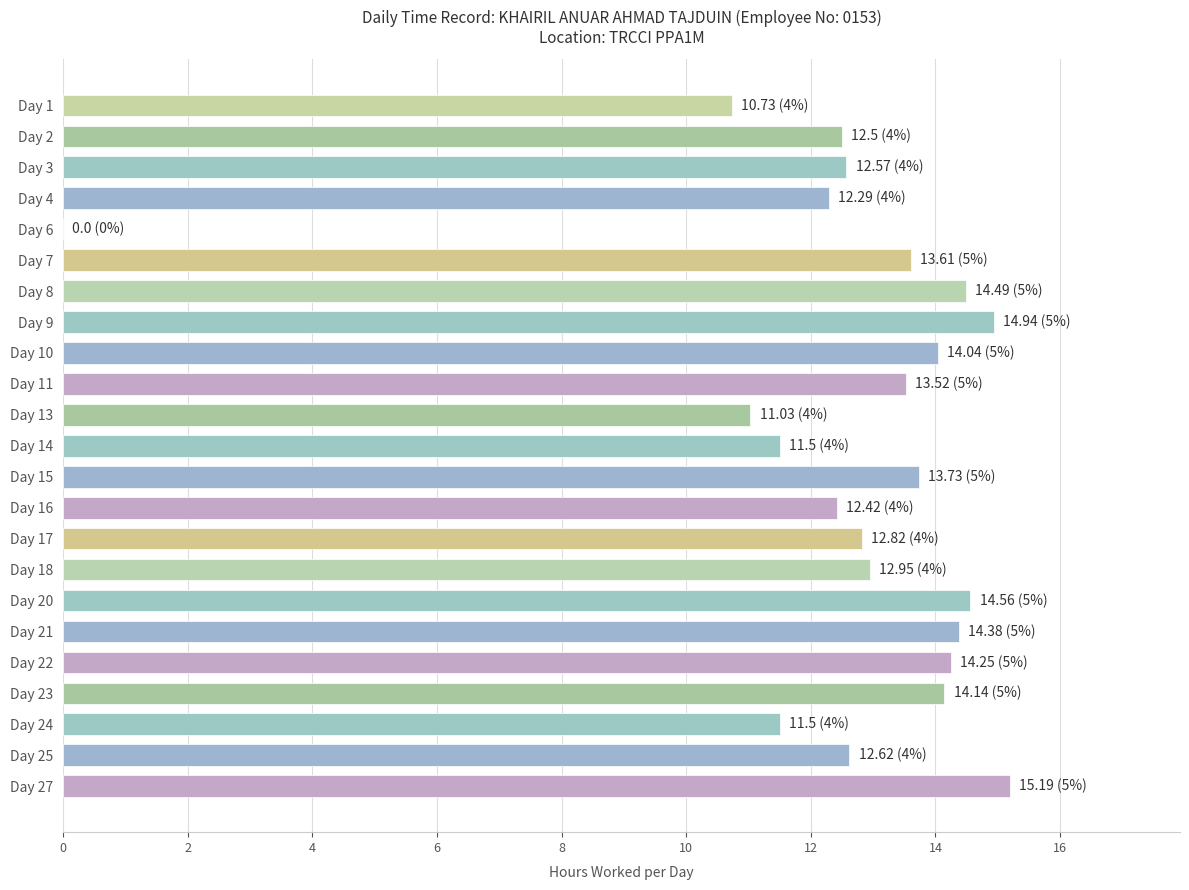

What is the sum of all values?

289.8